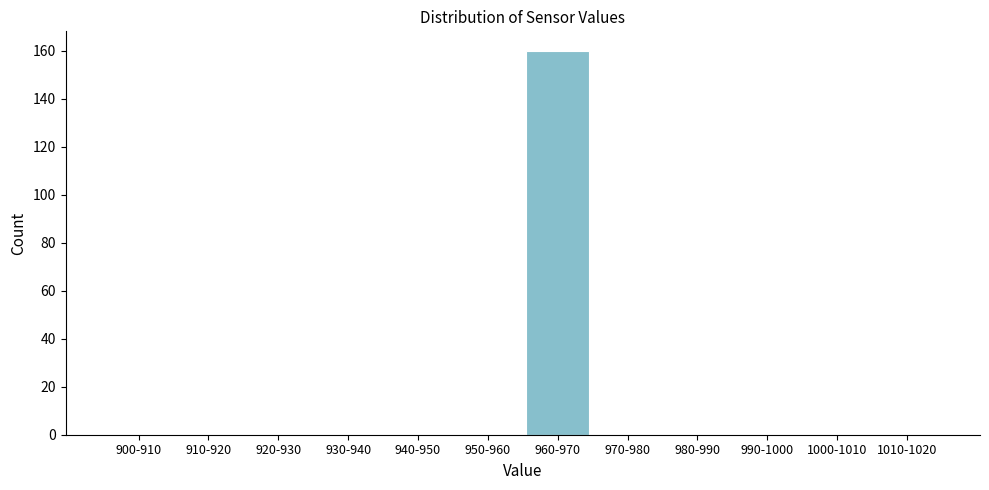

Reading right to left, transcribe all the data shown in this chart.

1010-1020=0	1000-1010=0	990-1000=0	980-990=0	970-980=0	960-970=160	950-960=0	940-950=0	930-940=0	920-930=0	910-920=0	900-910=0